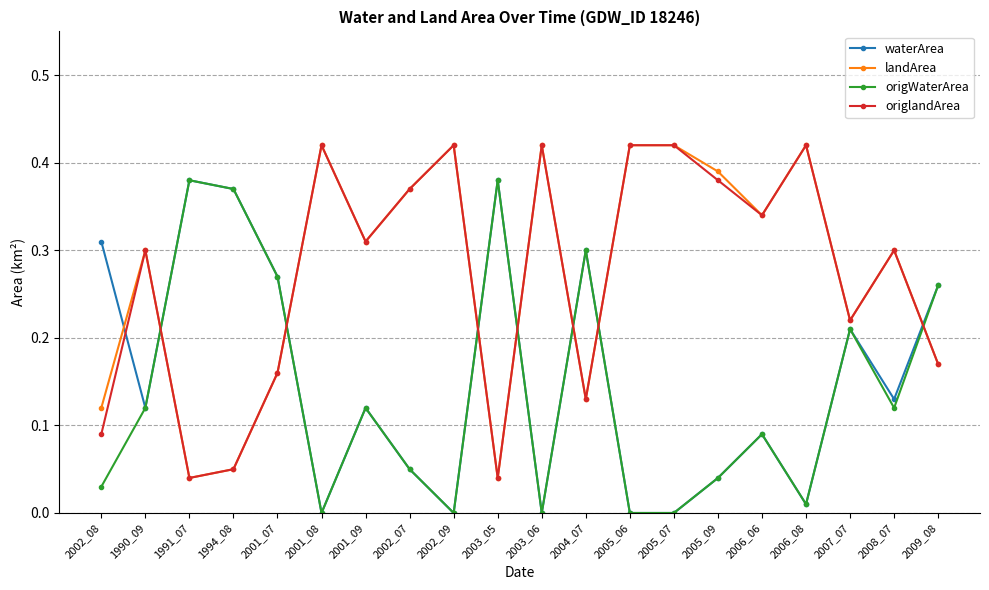

Between which two adjacent categories do origWaterArea and origlandArea first intersect?

1990_09 and 1991_07